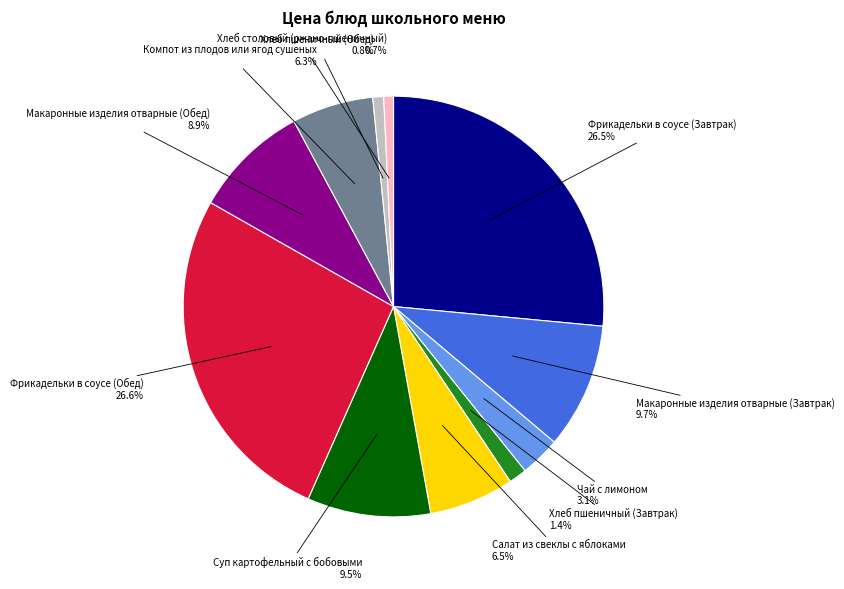

Does Хлеб столовый (ржано-пшеничный) account for over 50% of the chart?

No